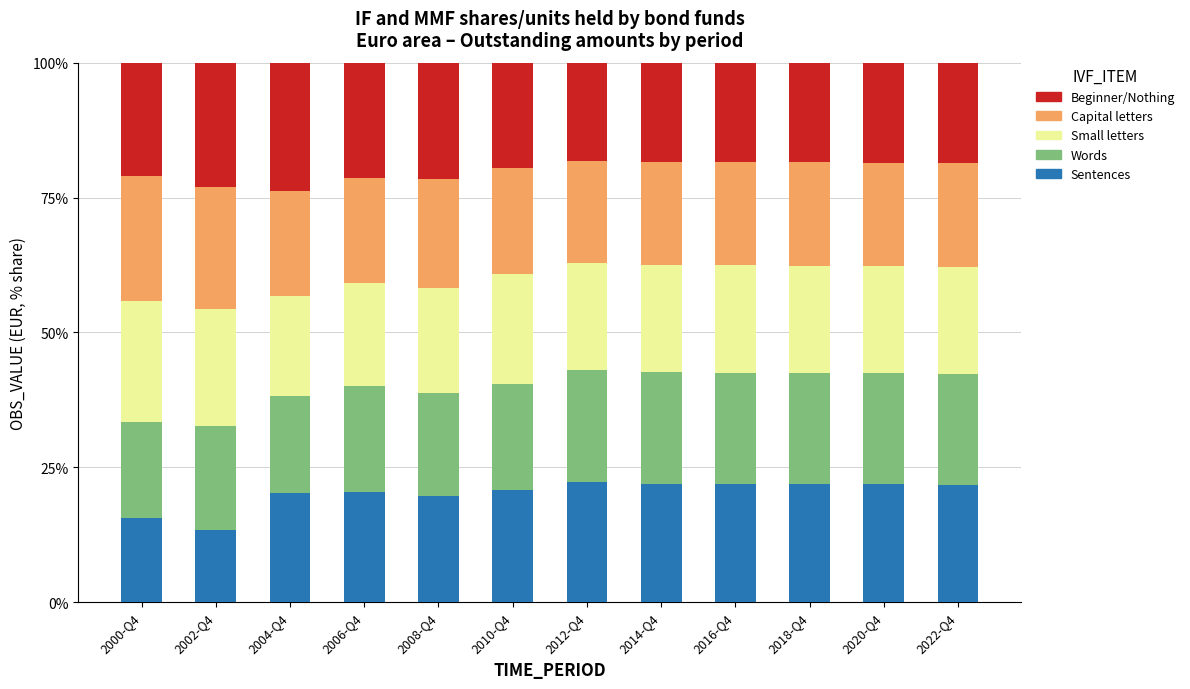

What is the total value across all series at 2002-Q4?

100.0